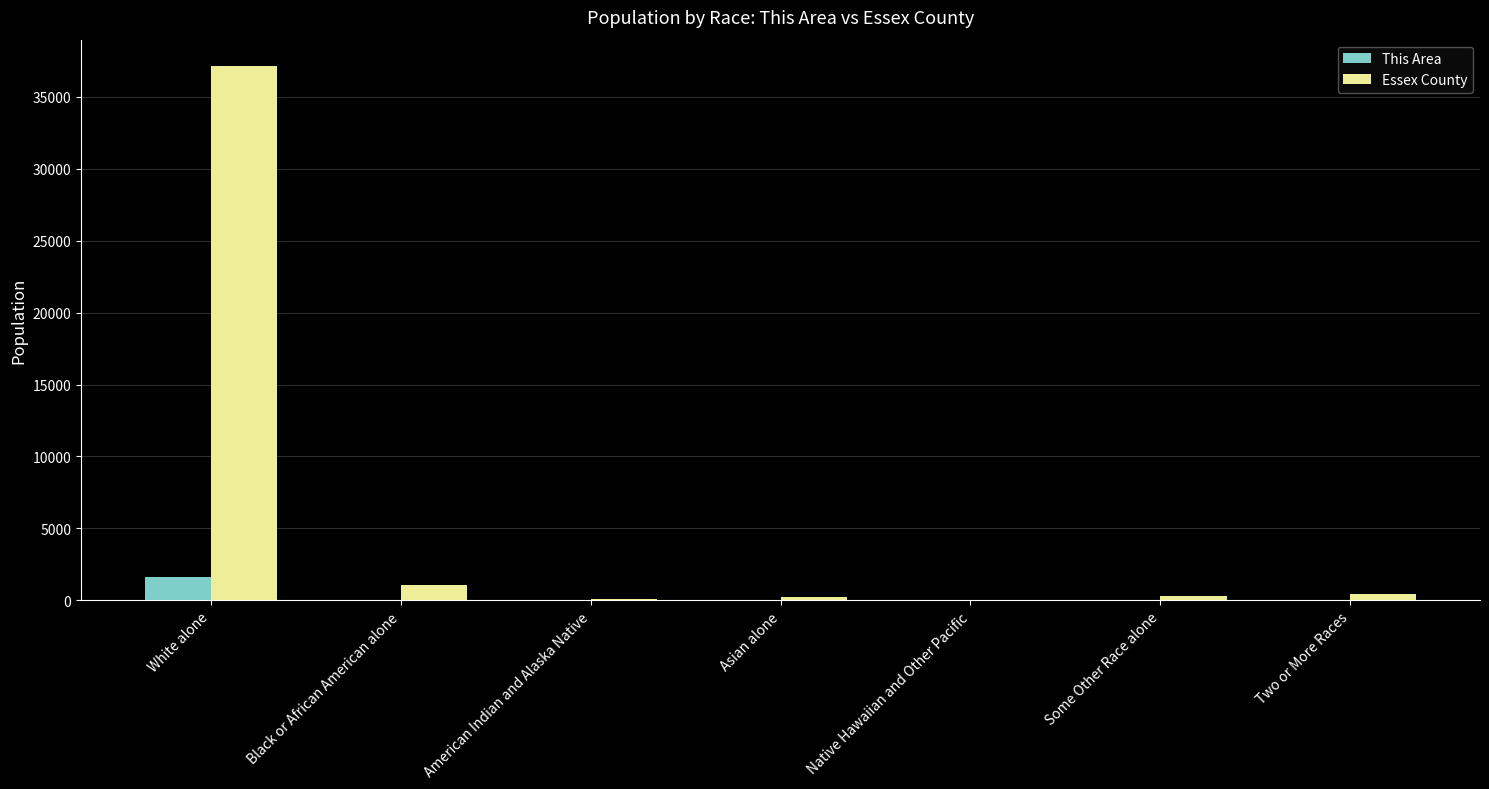

At which category is the sum across all series the highest?

White alone